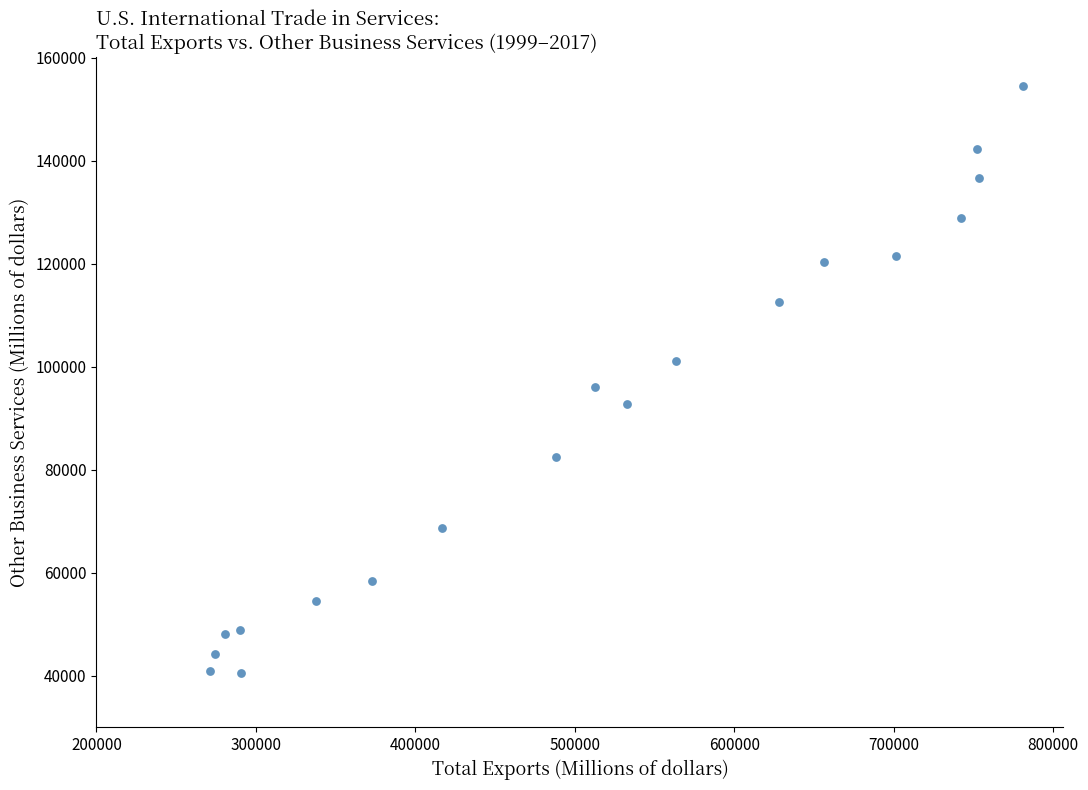

What Y value in the scatter plot is closest to 97477?

95984